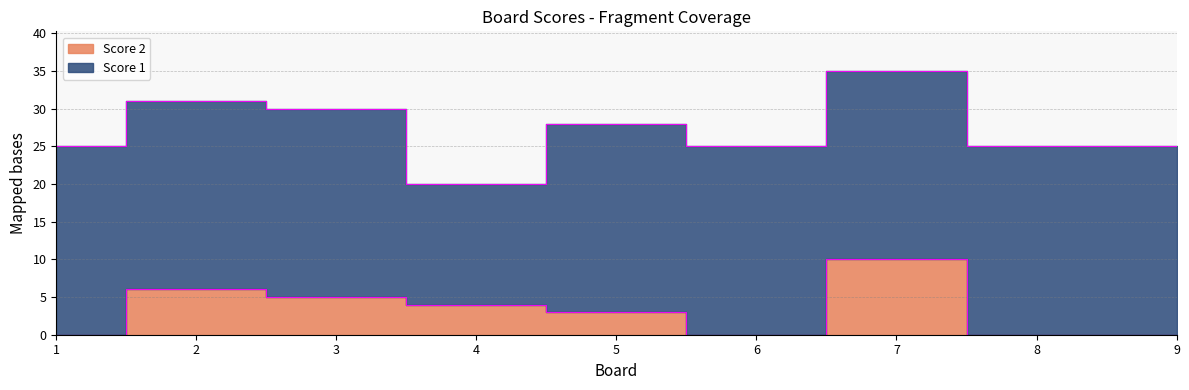

How many values are below 3?

4